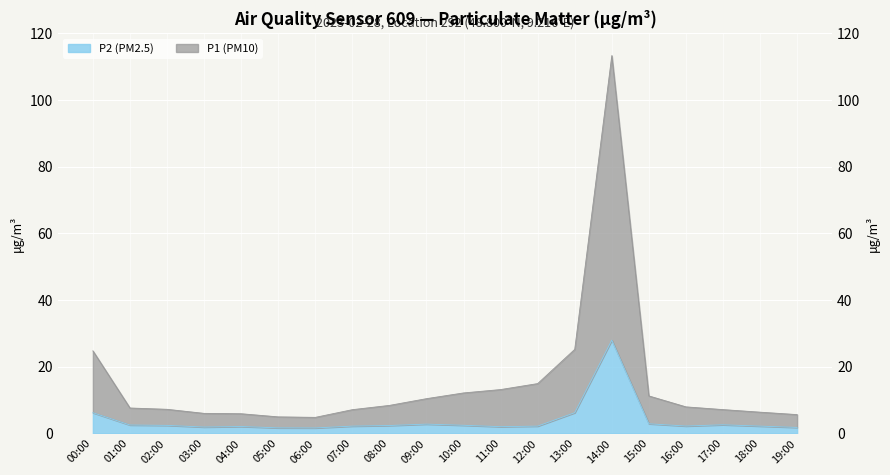

Where is P1 nearest to the value 59?

13:00